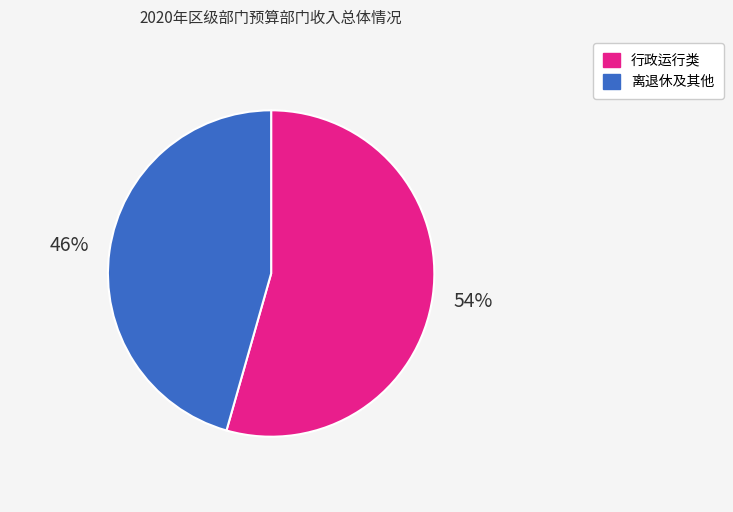

How many slices are in this pie chart?

2